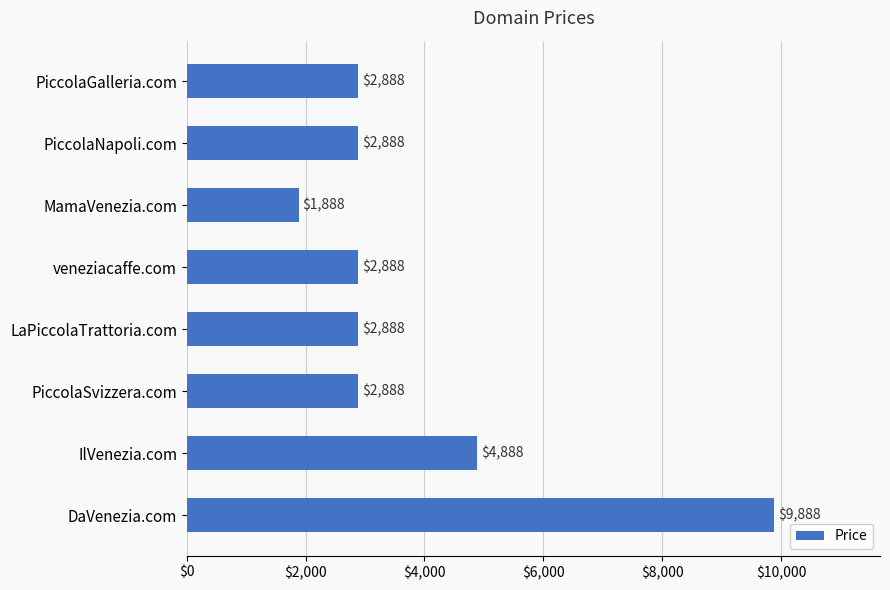

Is it true that the value at veneziacaffe.com is 2888?

True